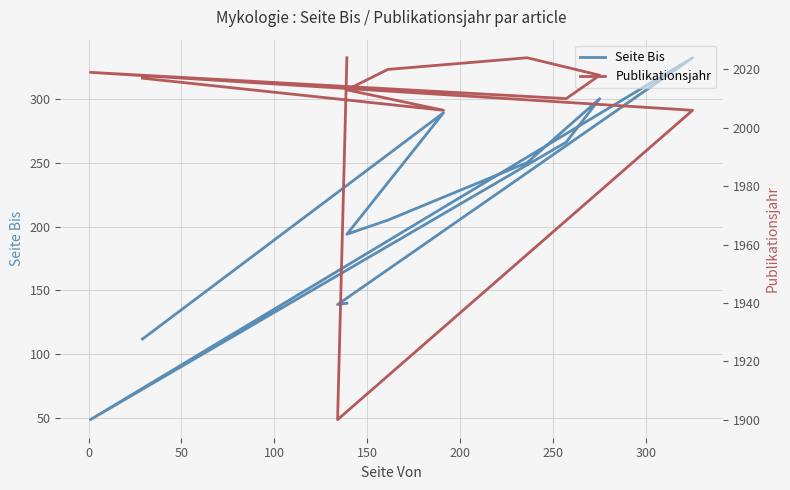

How many values in the Publikationsjahr series are below 2017?

5